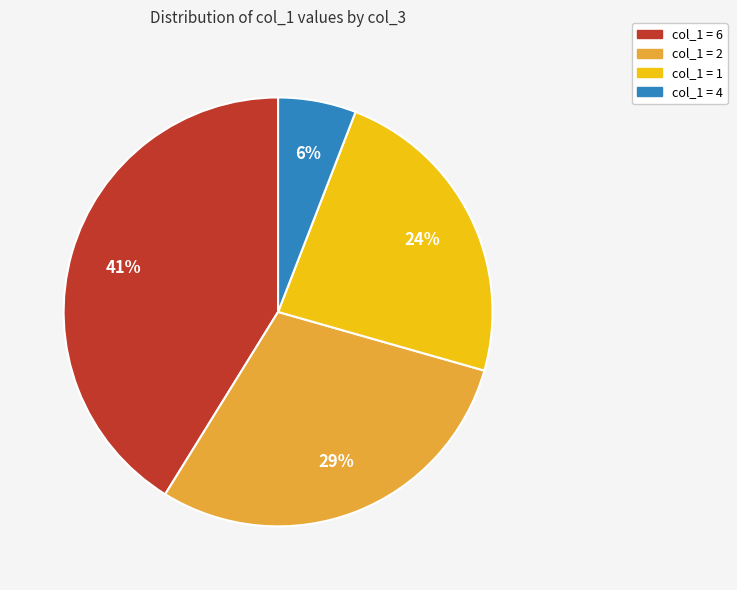

Which slice is the smallest?

col_1 = 4